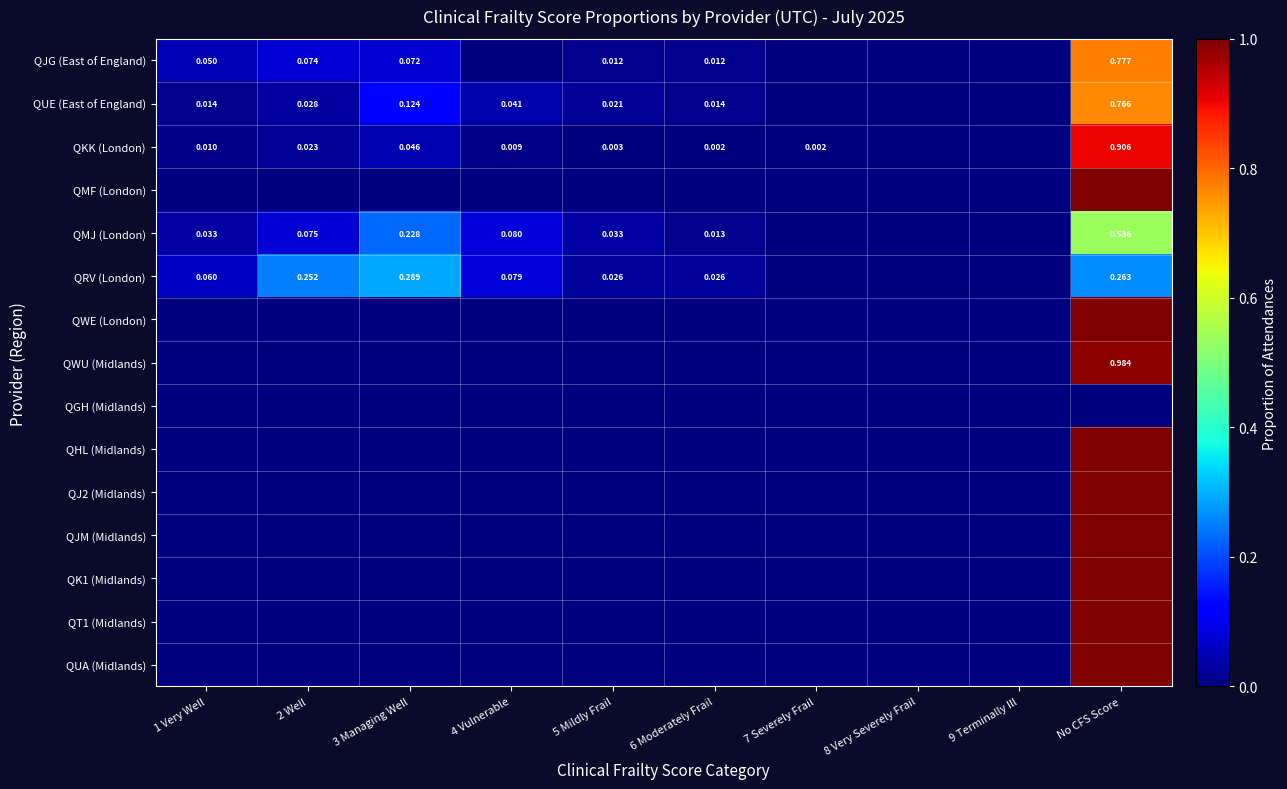

The value of QWU (Midlands) at 3 Managing Well is 0.0. True or false?

True